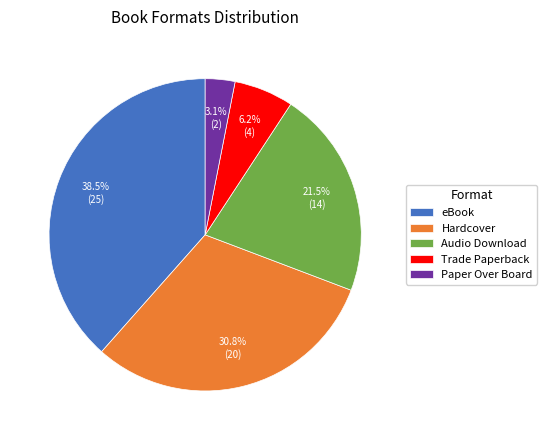

Does any single category account for the majority?

No